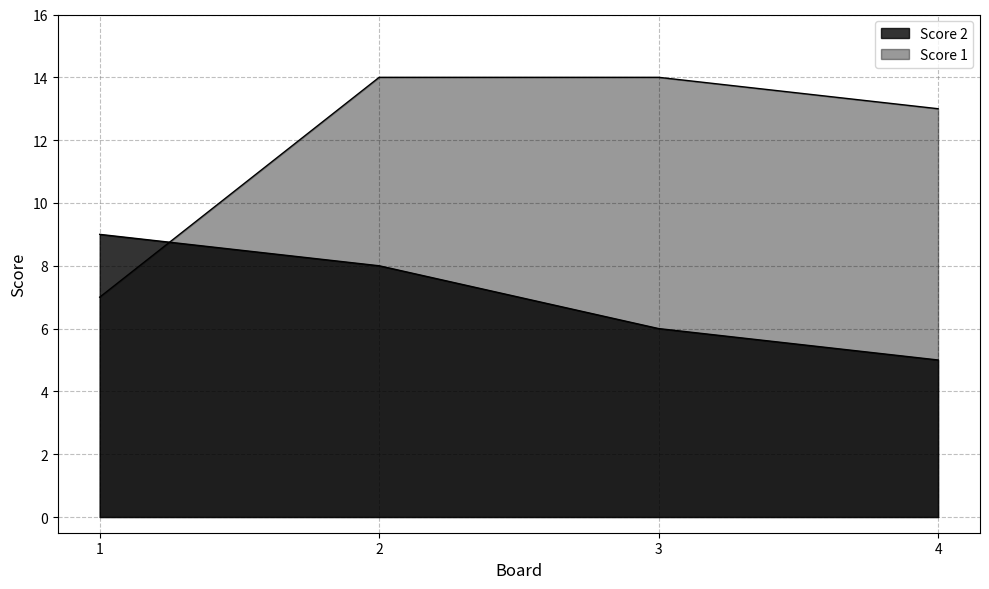

How many lines are shown in the chart?

2